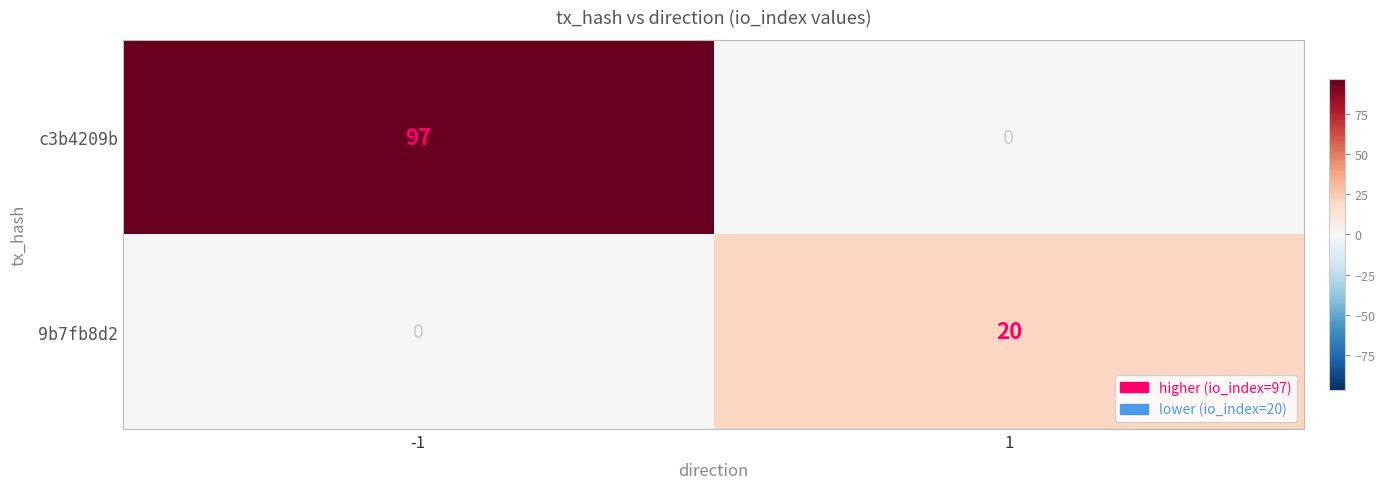

Which series has the widest spread of values?

c3b4209b